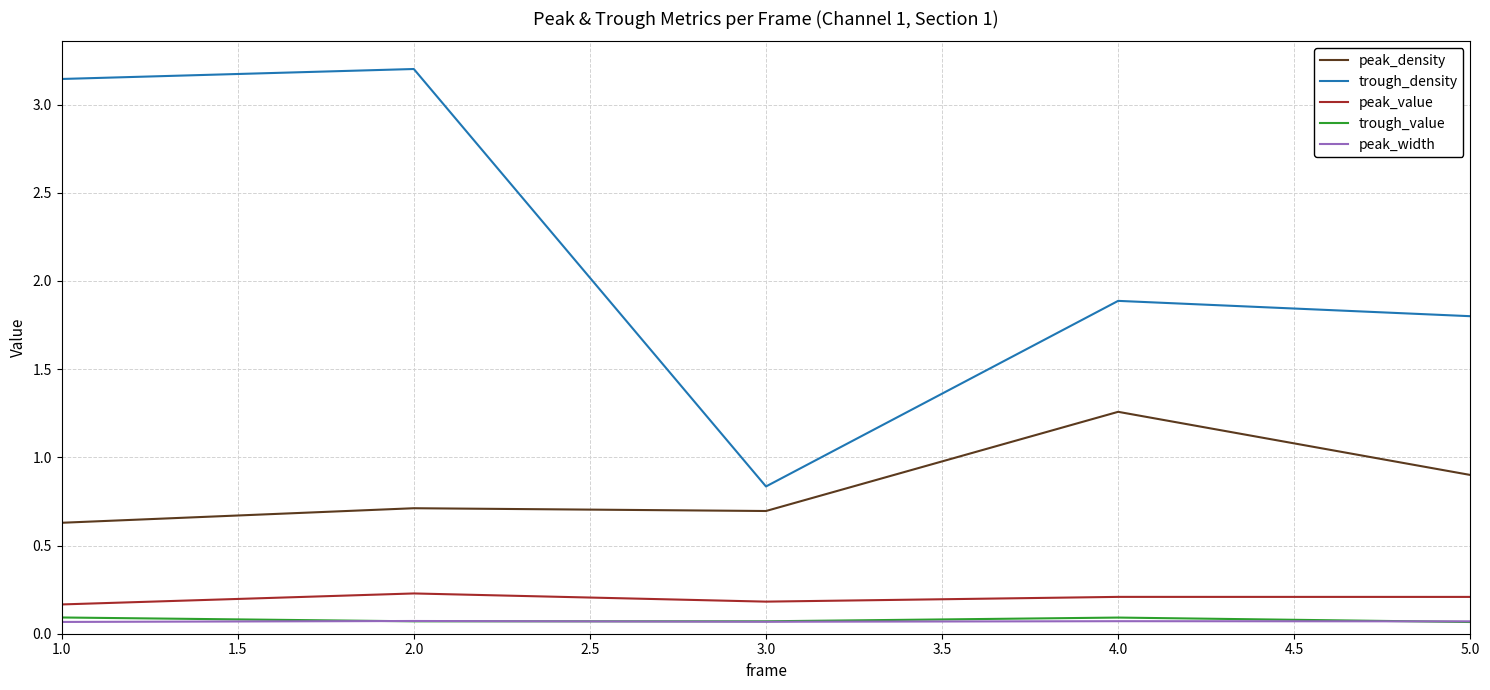

Is it true that peak_value equals 0.2 at 2.0?

True